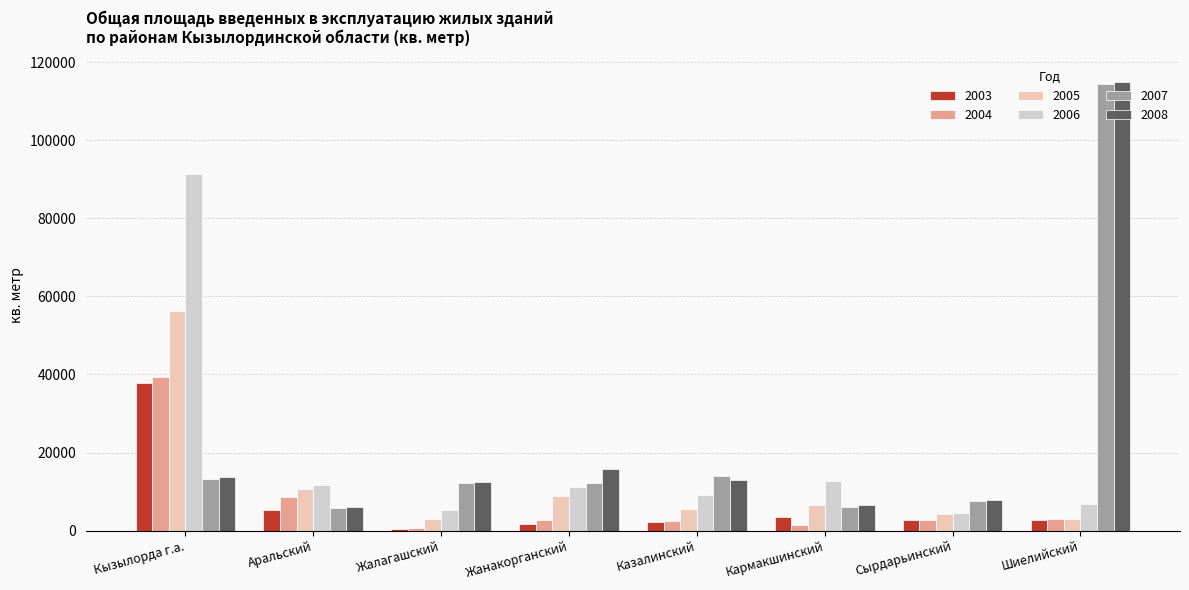

What is the label of the 5th bar from the right?

Жанакорганский